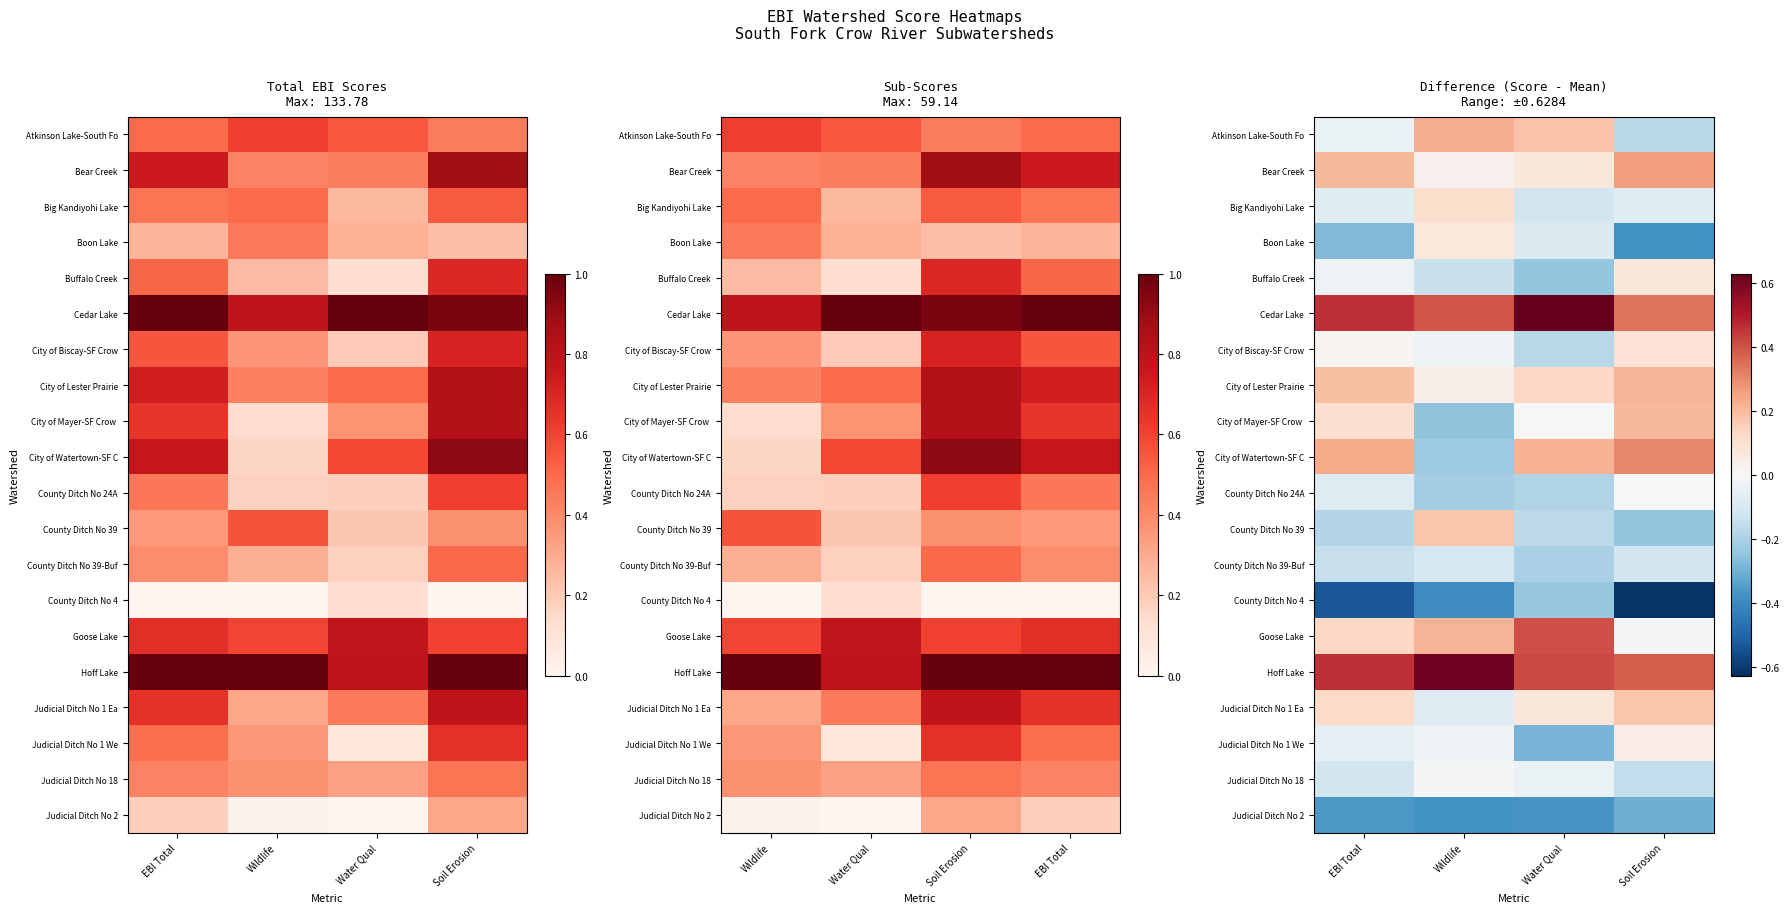

Where does the Judicial Ditch No 1 Ea series first go above 0?

EBI Total